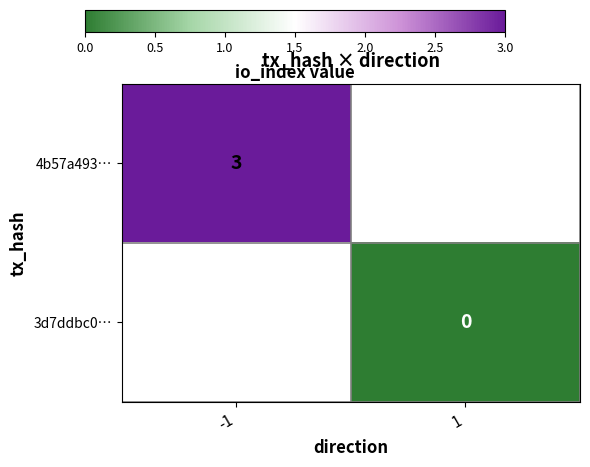

How many categories are shown in the chart?

2